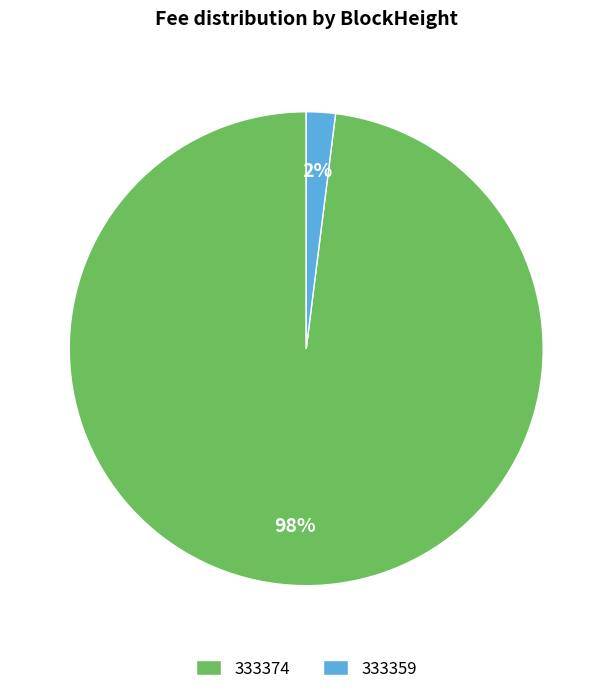

Which category has the biggest portion of the pie?

333374